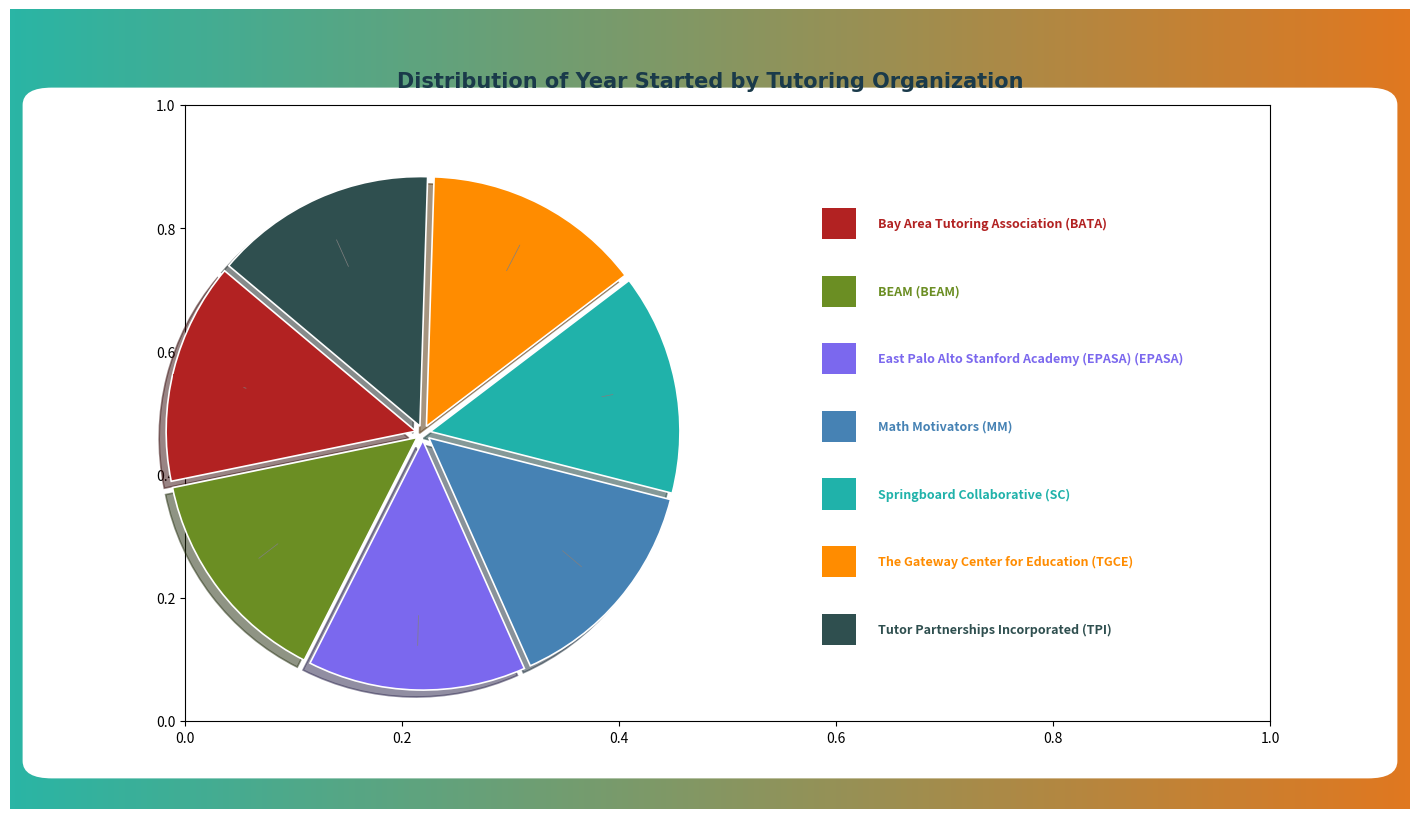

Does any single category account for the majority?

No